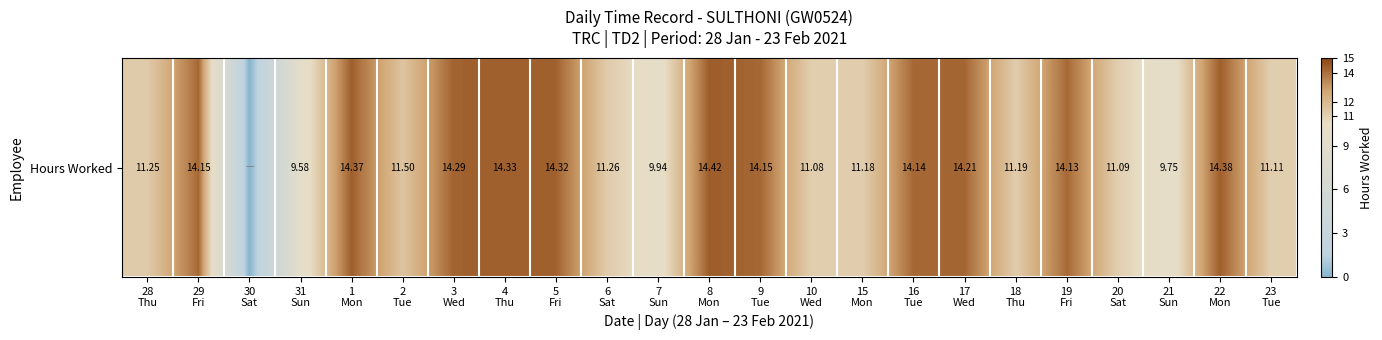

What is the difference between the maximum and minimum values?

14.4